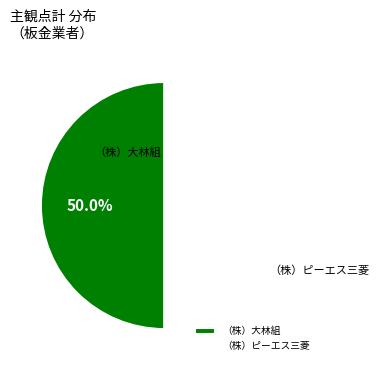

Do （株）ピーエス三菱 and （株）大林組 together represent more than half of the pie?

Yes